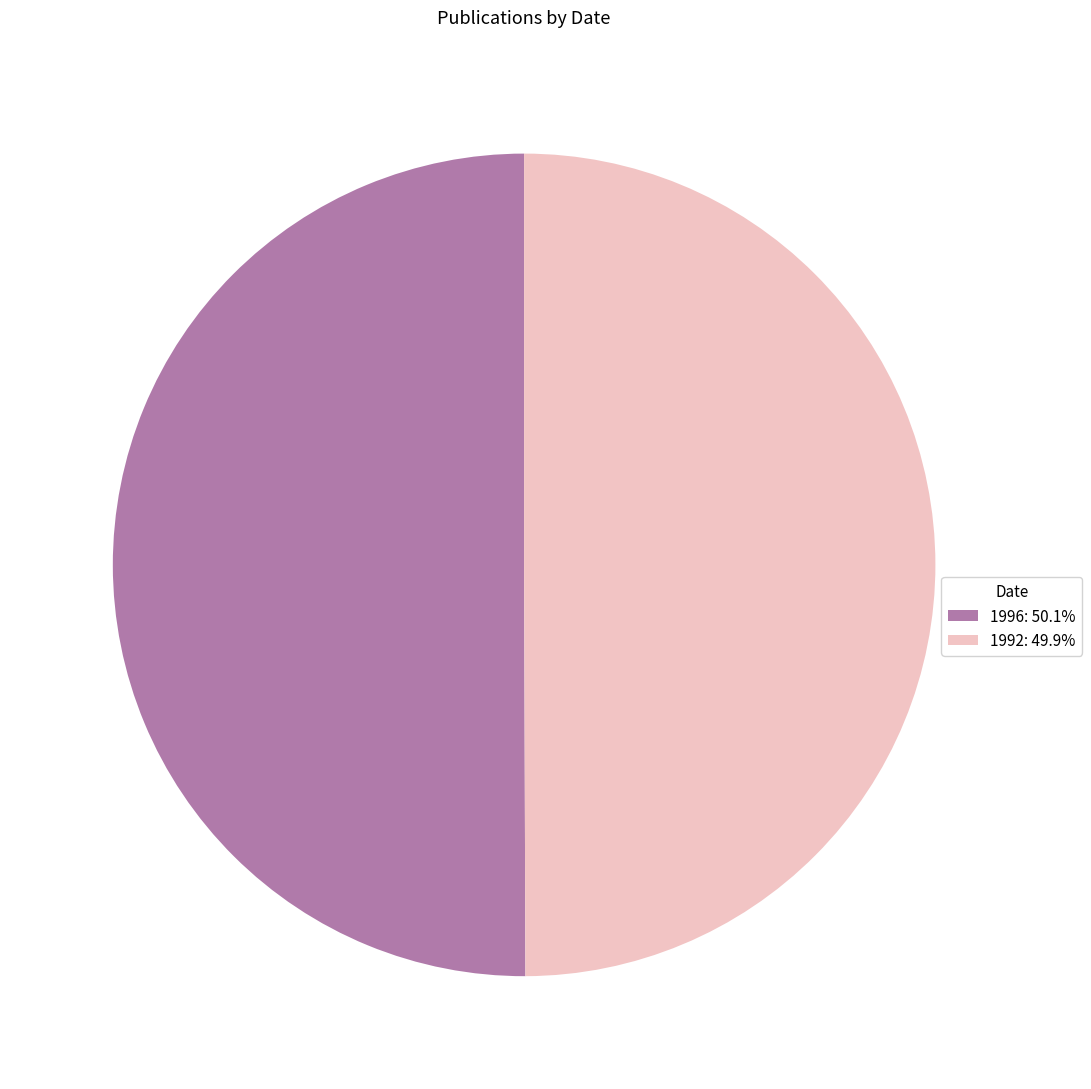

What is the ratio of the value at 1996: 50.1% to the value at 1992: 49.9%?

1.0